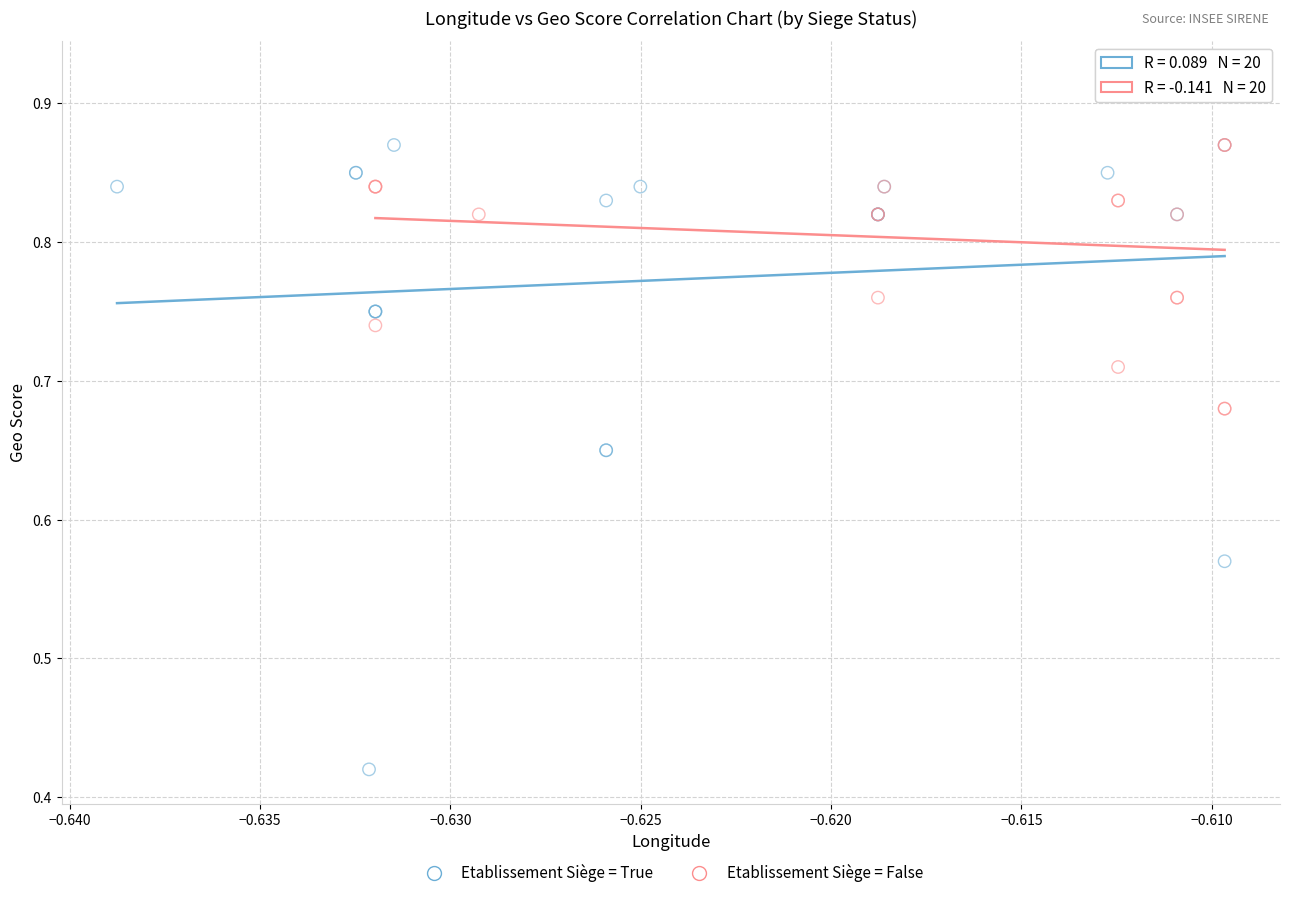

Which series contains the lowest Y value?

Etablissement Siège = True